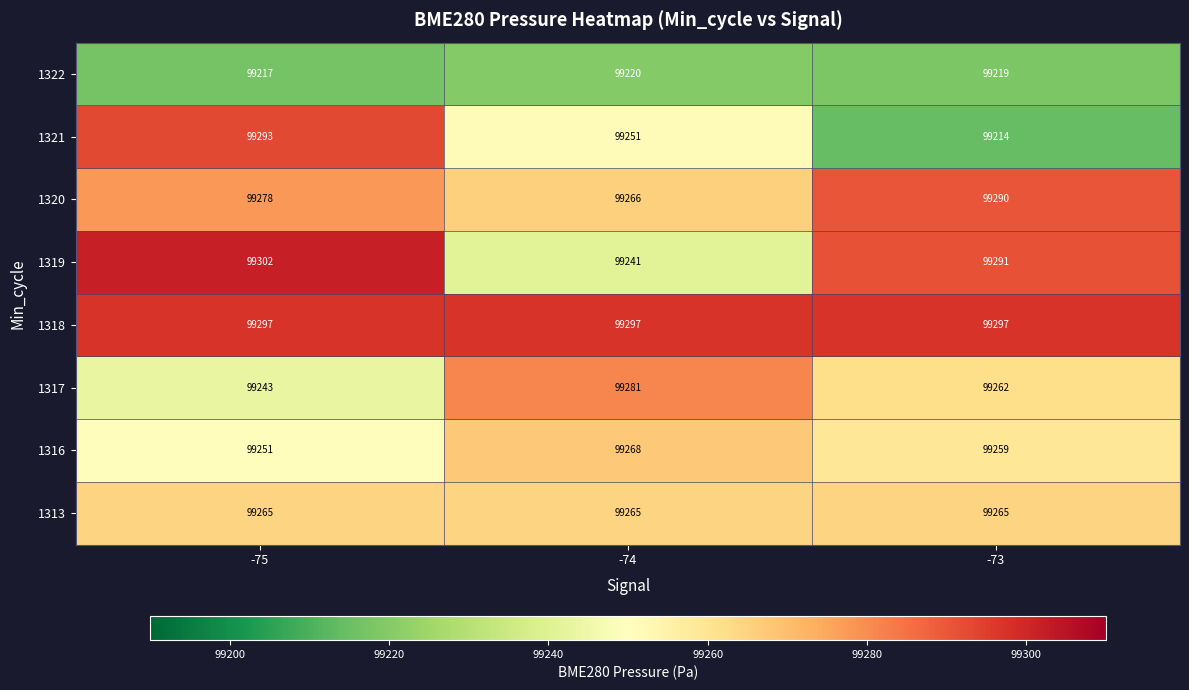

The 1322 series shows 56022 at -74. True or false?

False